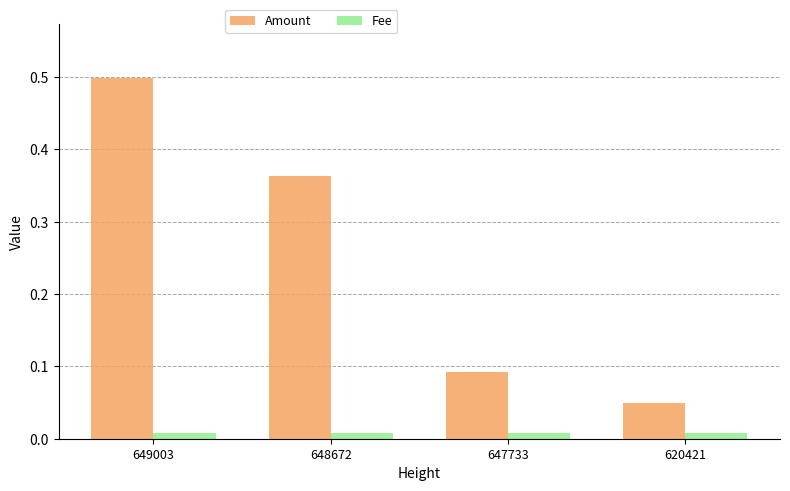

List the series in order of their peak value, lowest first.

Fee, Amount